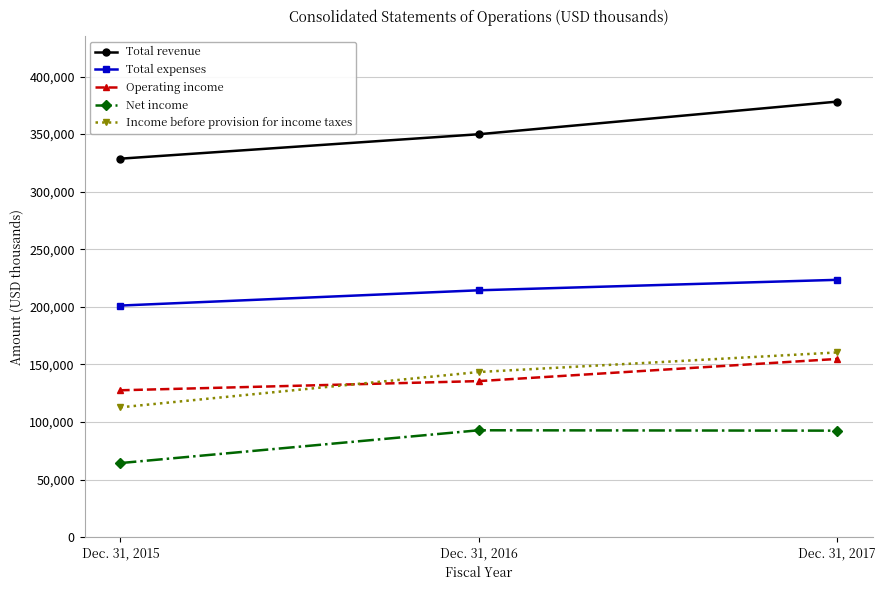

What are all the series names shown in the legend?

Total revenue, Total expenses, Operating income, Net income, Income before provision for income taxes